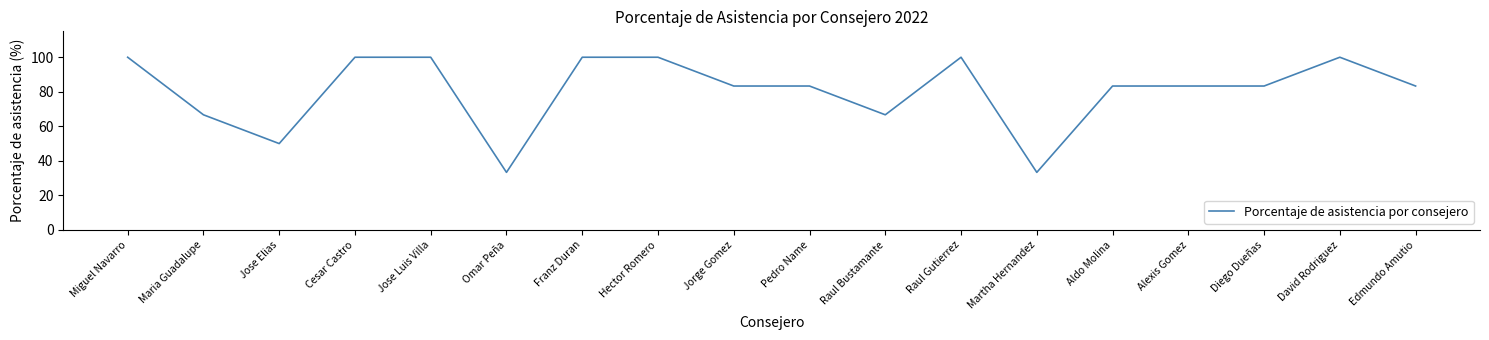

Reading right to left, transcribe all the data shown in this chart.

Edmundo Amutio=83.3	David Rodriguez=100.0	Diego Dueñas=83.3	Alexis Gomez=83.3	Aldo Molina=83.3	Martha Hernandez=33.3	Raul Gutierrez=100.0	Raul Bustamante=66.7	Pedro Name=83.3	Jorge Gomez=83.3	Hector Romero=100.0	Franz Duran=100.0	Omar Peña=33.3	Jose Luis Villa=100.0	Cesar Castro=100.0	Jose Elias=50.0	Maria Guadalupe=66.7	Miguel Navarro=100.0